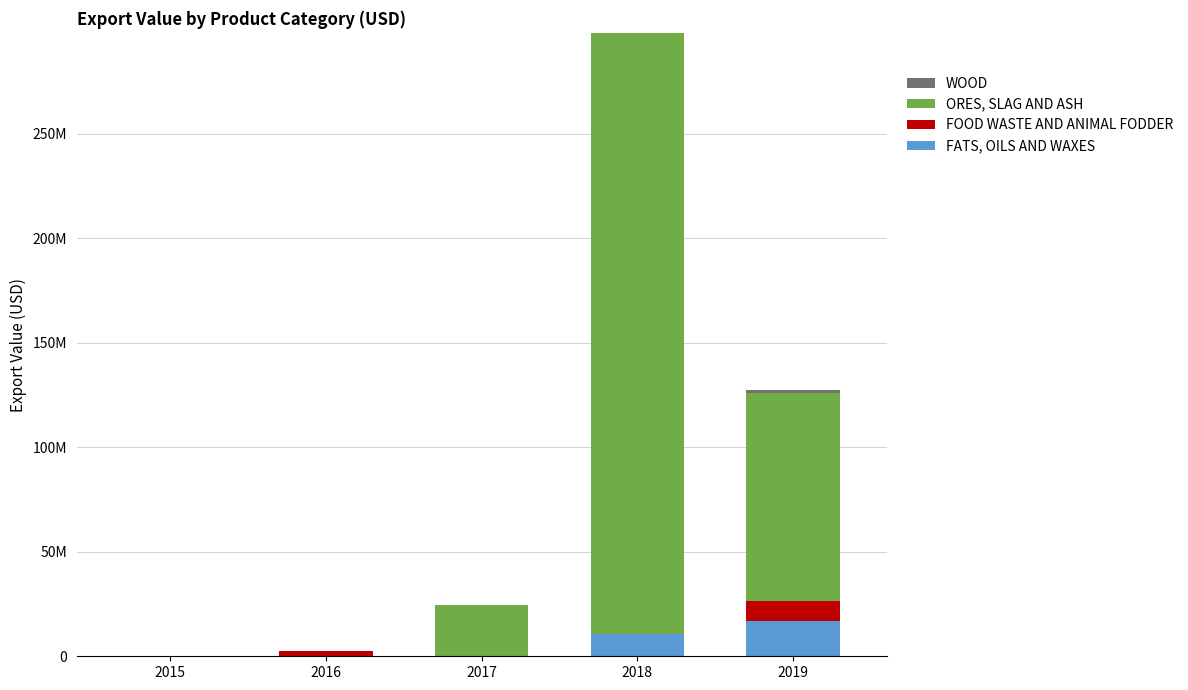

Rank the categories by FOOD WASTE AND ANIMAL FODDER value from lowest to highest.

2017, 2015, 2018, 2016, 2019